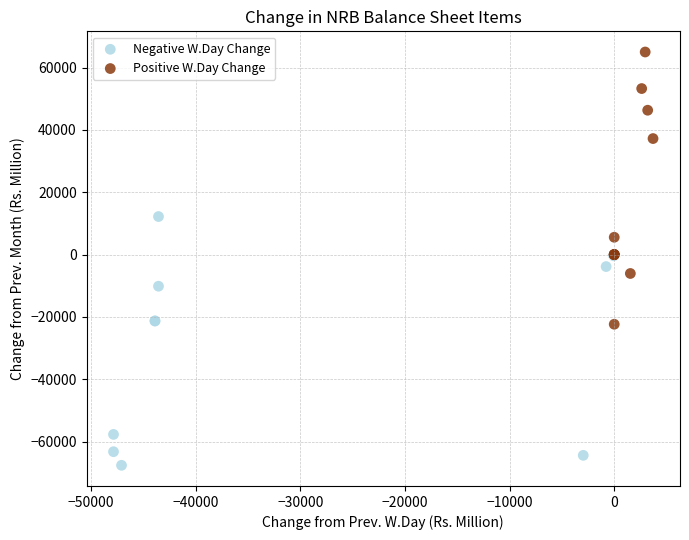

Which series reaches the maximum Y coordinate?

Positive W.Day Change